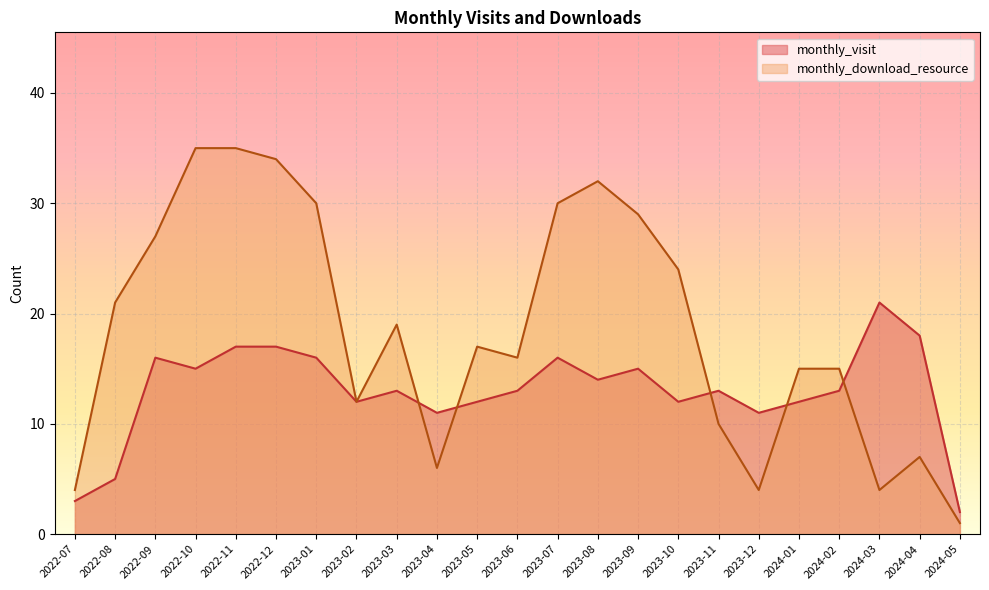

Which series has the largest total across all categories?

monthly_download_resource